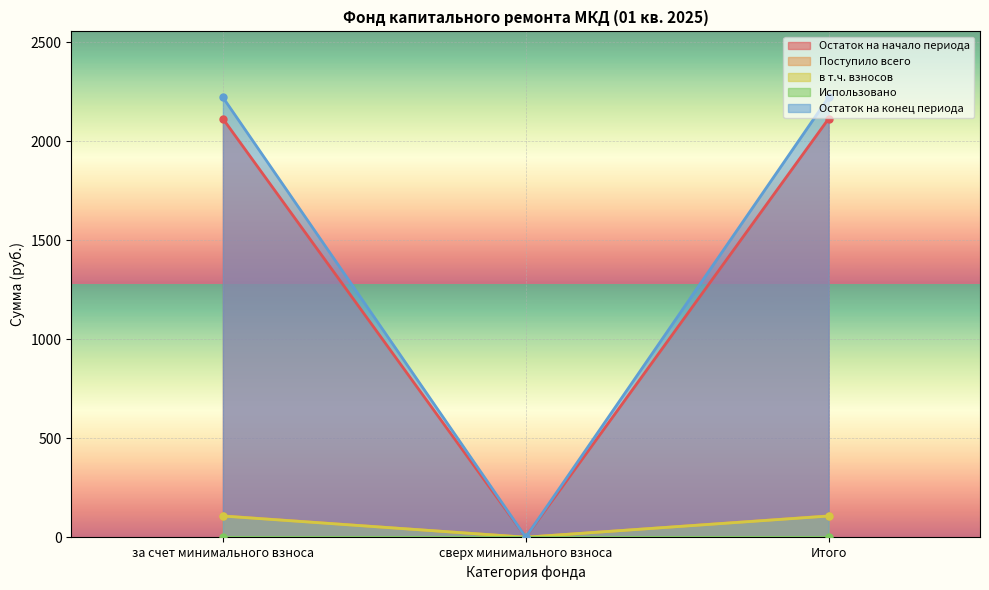

At how many categories does at least one series exceed 1357?

2